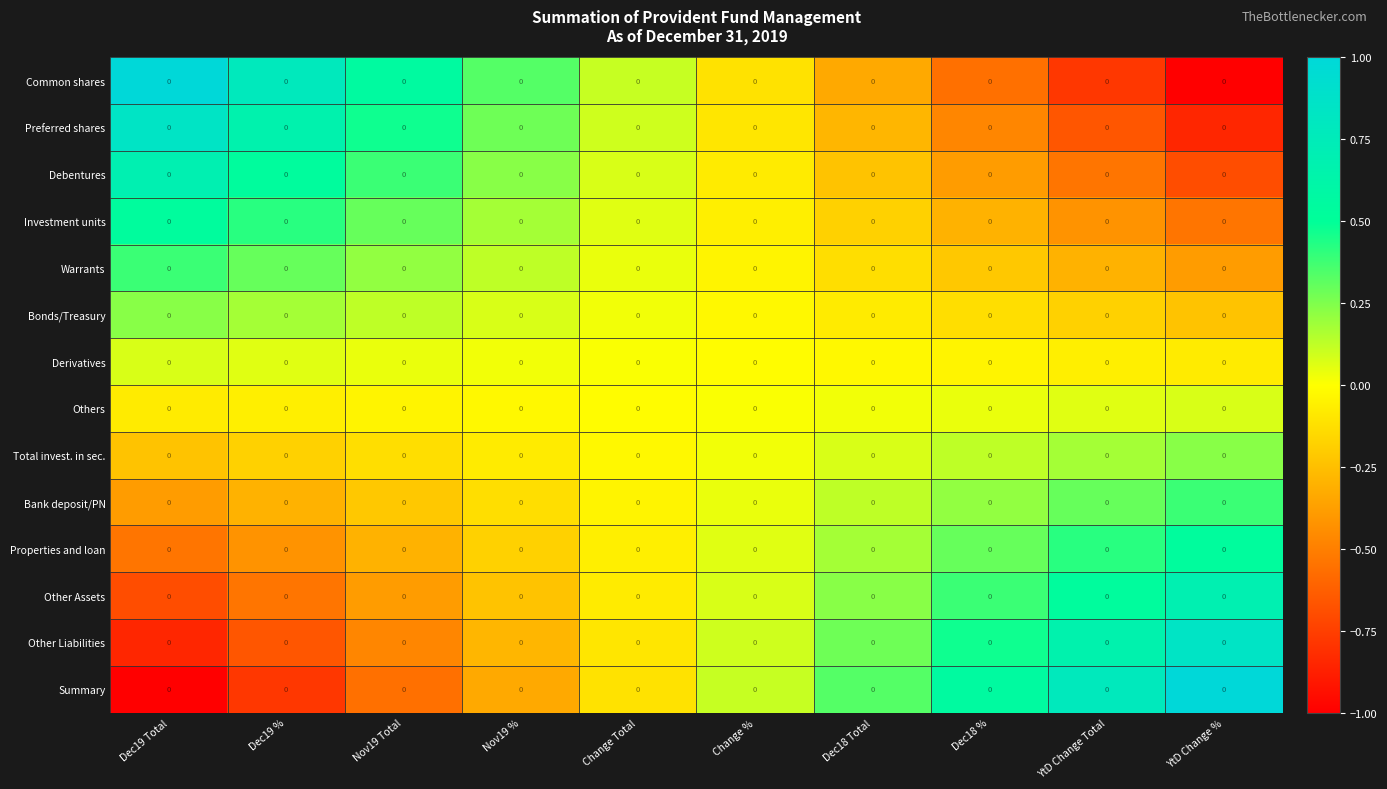

What is the minimum value for Bank deposit/PN?

-0.4